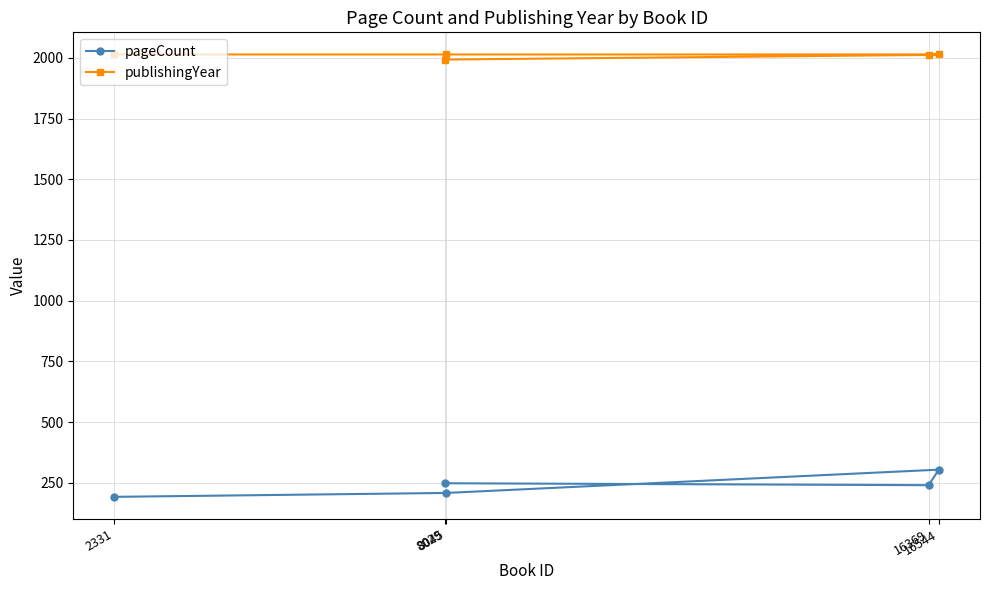

What is the spread (max minus min) of values at 8045?

1806